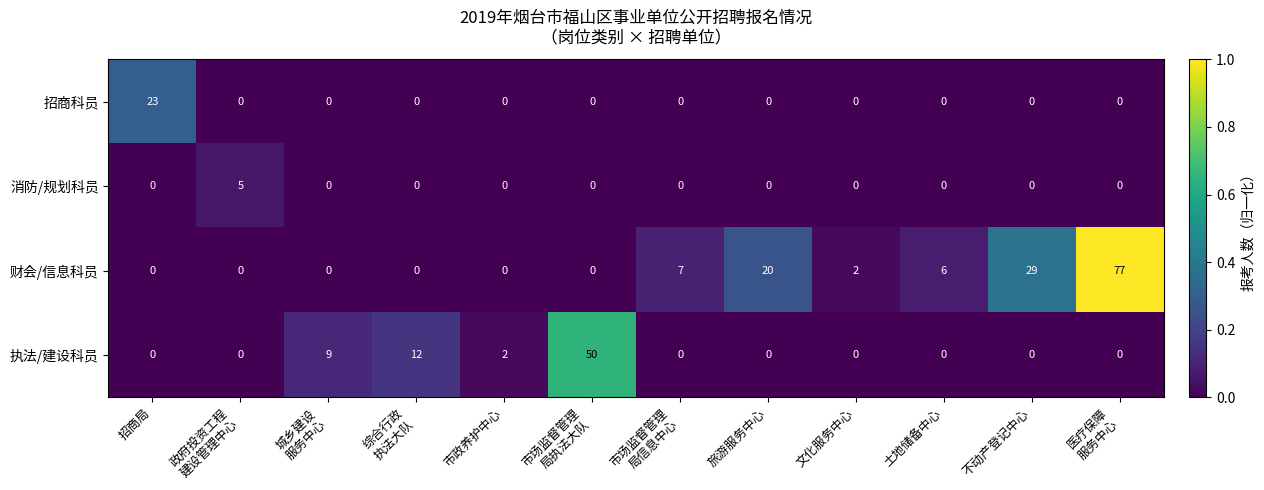

Is it true that 消防/规划科员 equals 0 at 旅游服务中心?

True